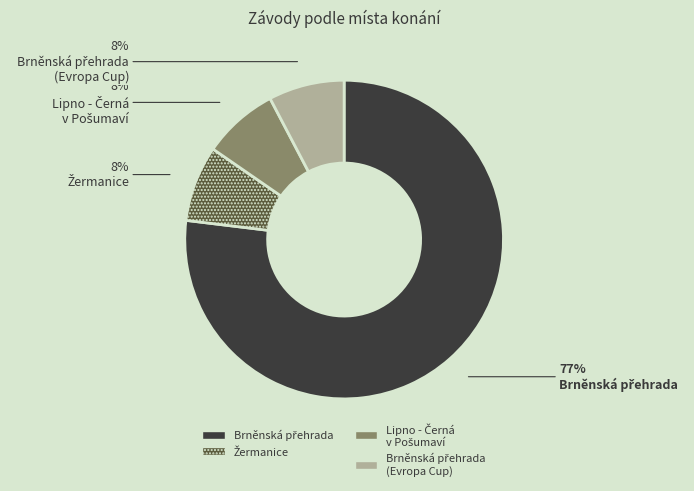

To the nearest percent, what is the average slice percentage?

25%